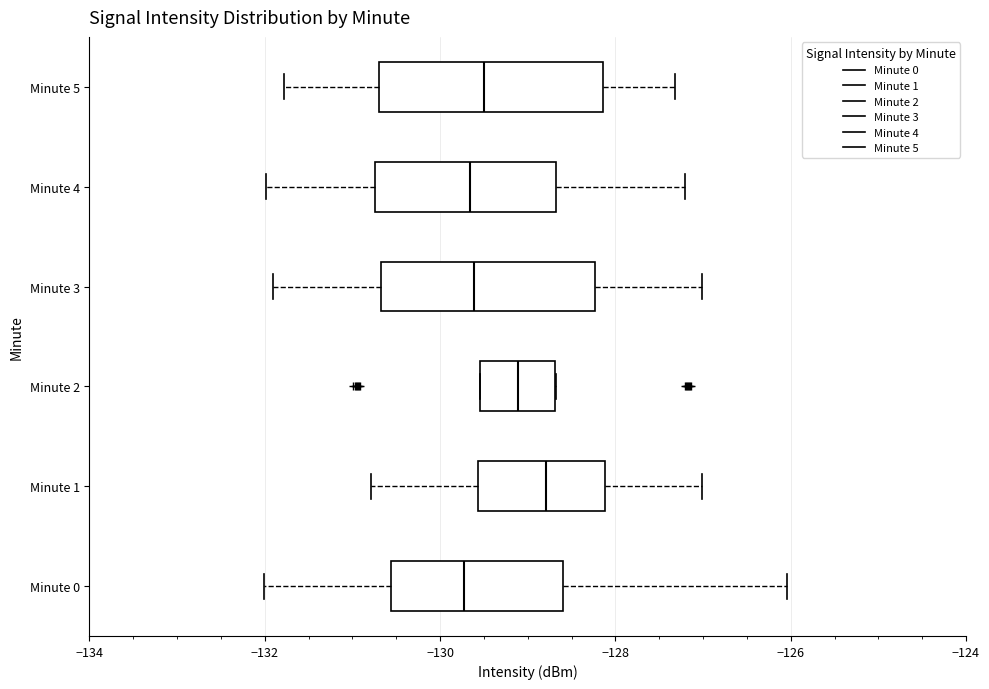

Where does the left whisker of the box for Minute 5 end on the x-axis? The values are not printed on the chart, so give them approximately, as read against the axis.

-131.8